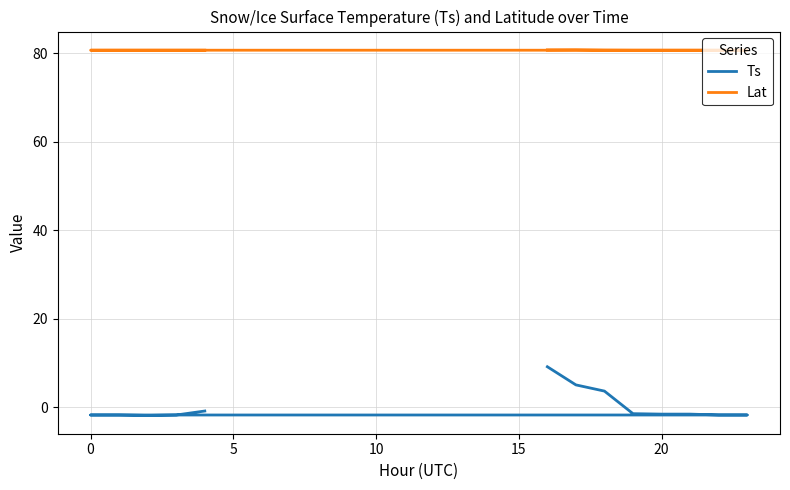

What is the minimum value shown in the chart?

-1.8